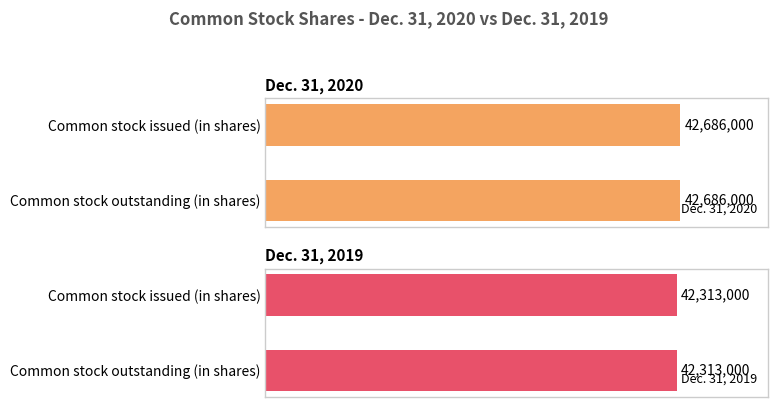

List the labels in order of Dec. 31, 2020 value, largest first.

Common stock issued (in shares), Common stock outstanding (in shares)